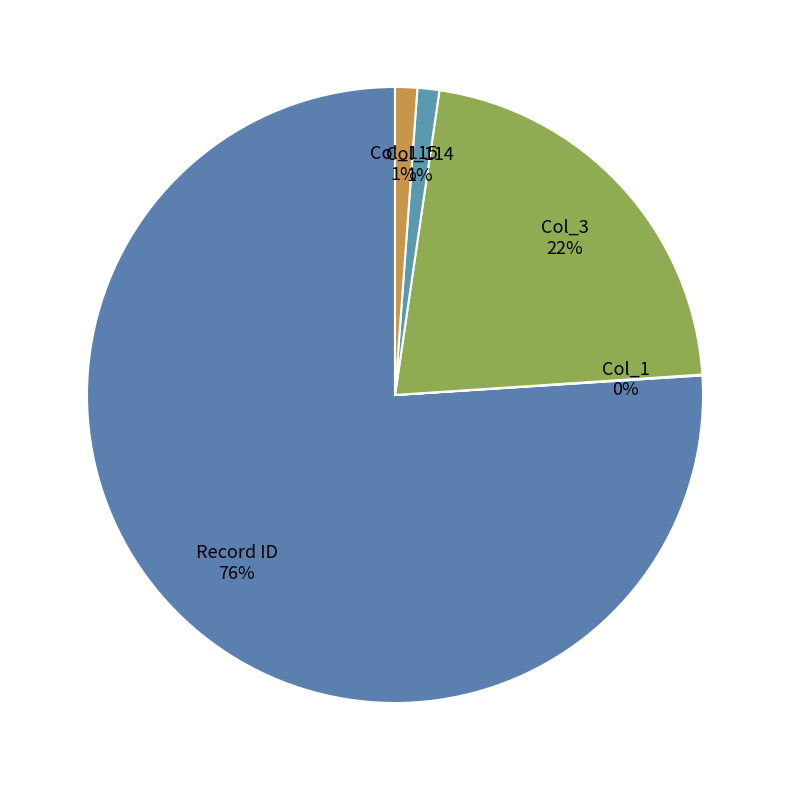

Is the sum of Col_115 1% and Col_3 22% greater than half?

No